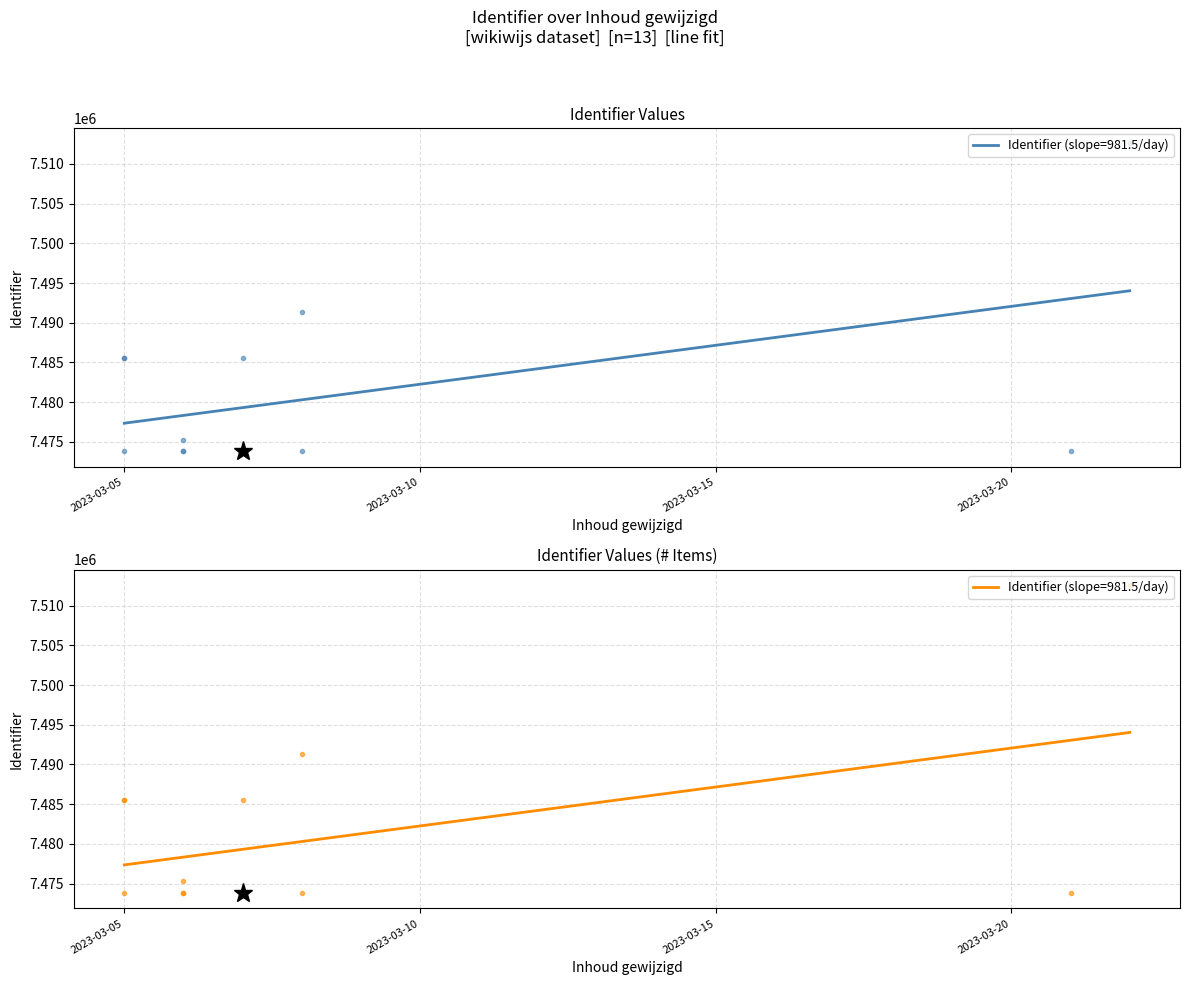

What is the minimum value shown in the chart?

7473791